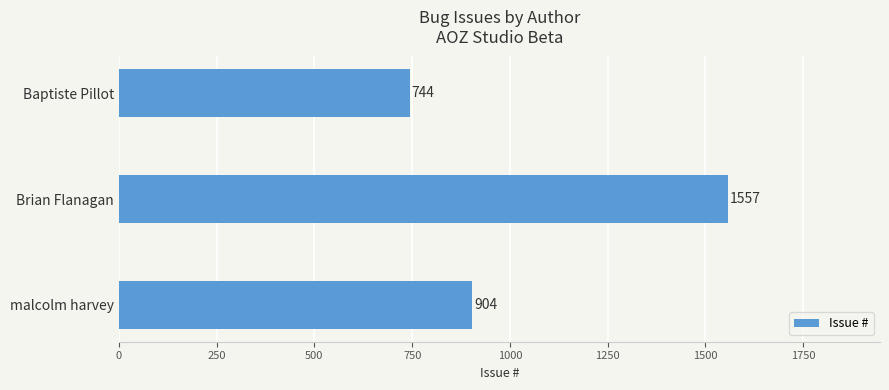

Approximately how many times larger is the value at malcolm harvey compared to Baptiste Pillot?

1.2